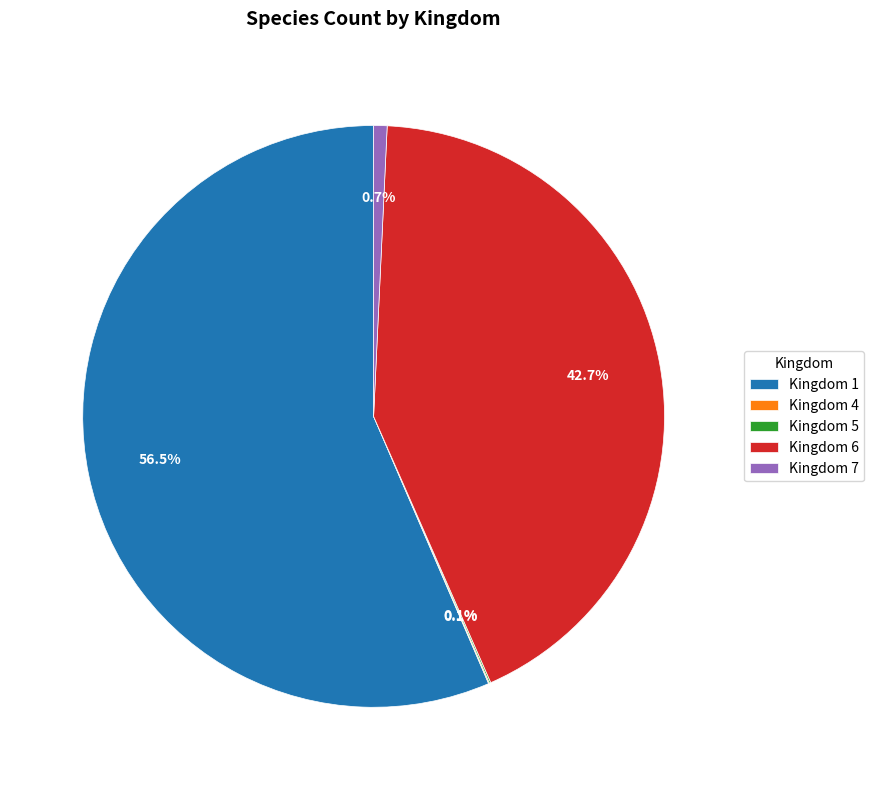

Combined, what portion of the pie is Kingdom 1 and Kingdom 6?

99.1%